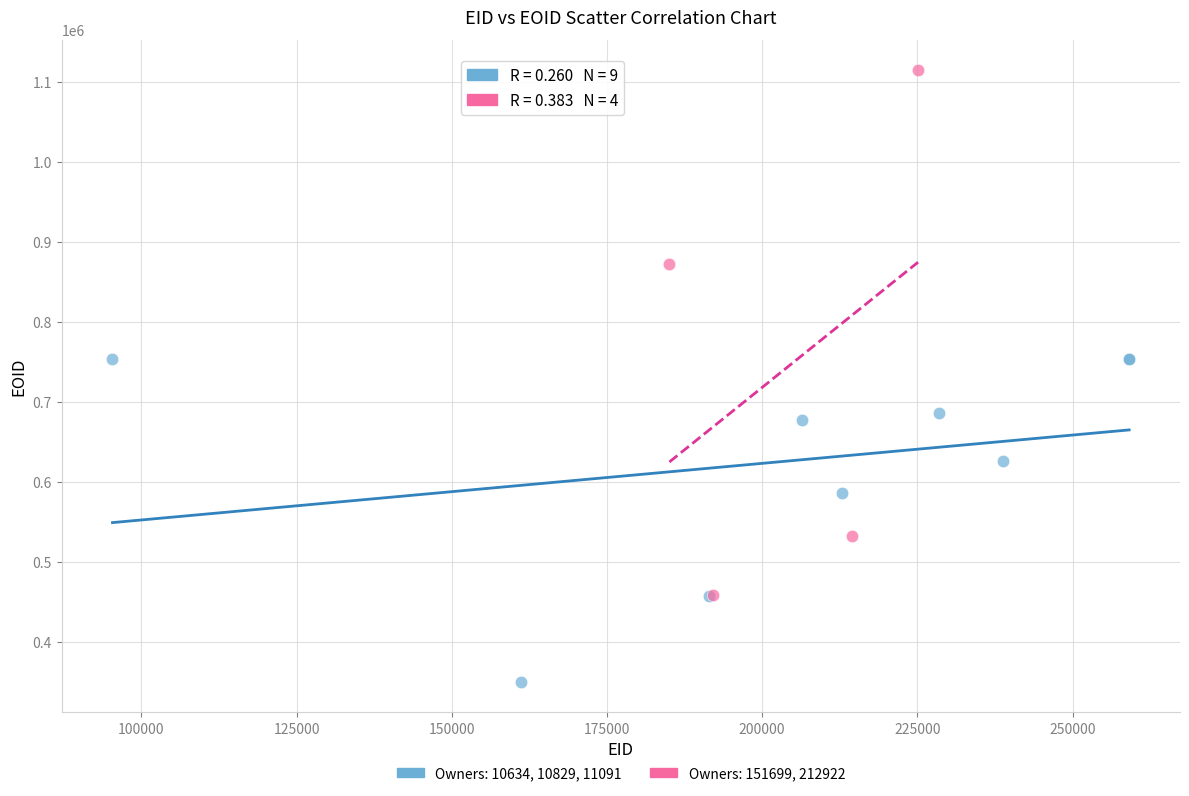

Which series has the largest Y range (max minus min)?

Owners: 151699, 212922